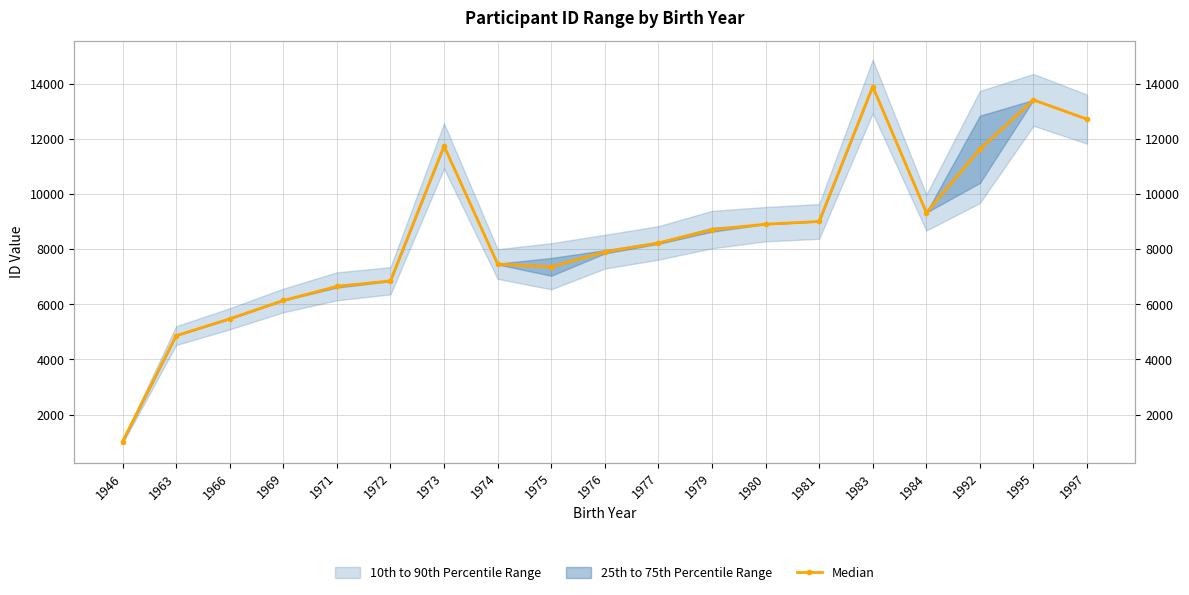

How many data points does each series have?

19